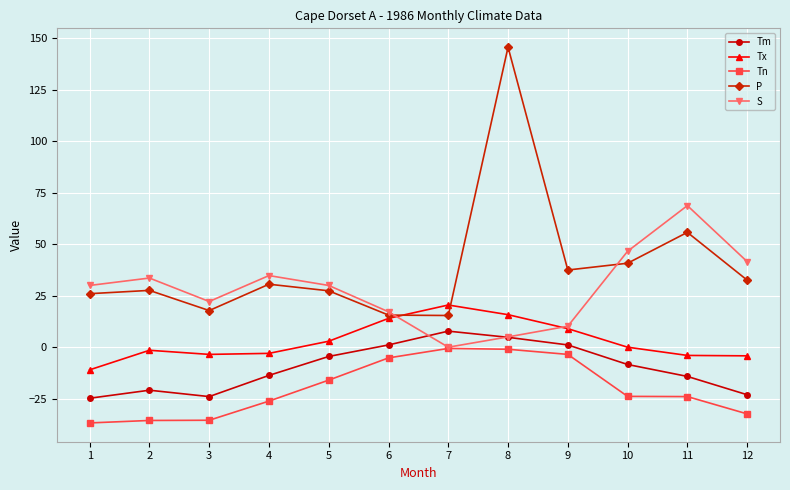

What is the average value of the P series?

39.4